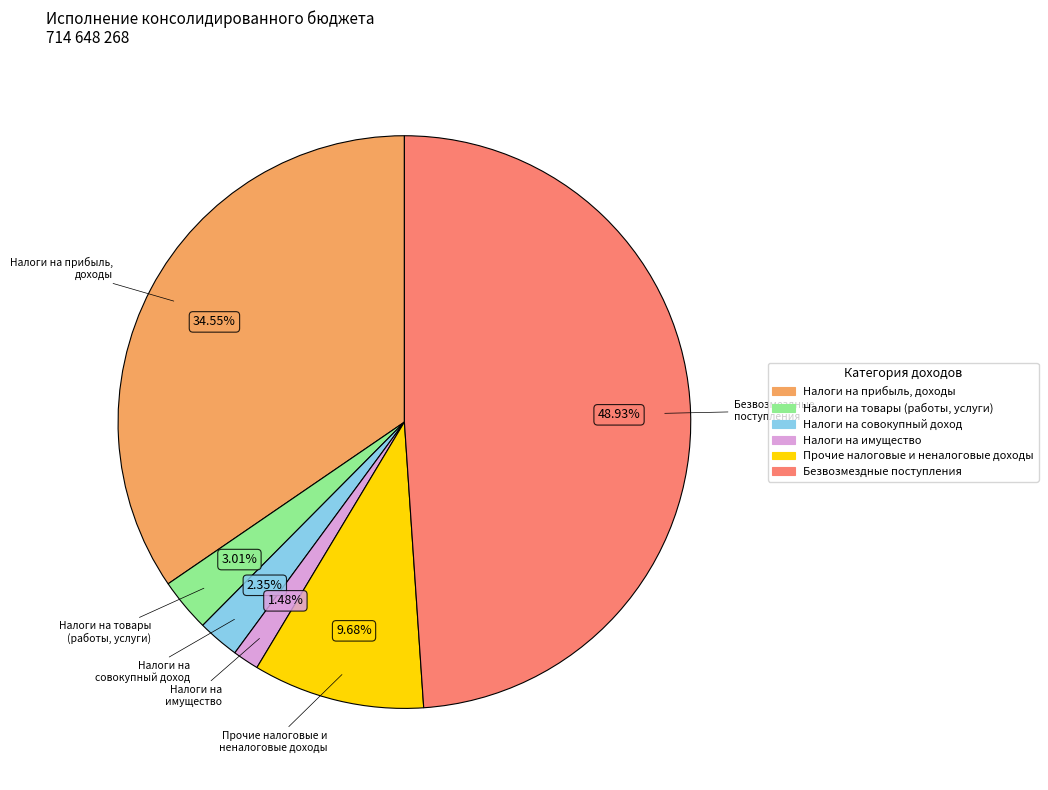

Is there a majority slice in this chart?

No